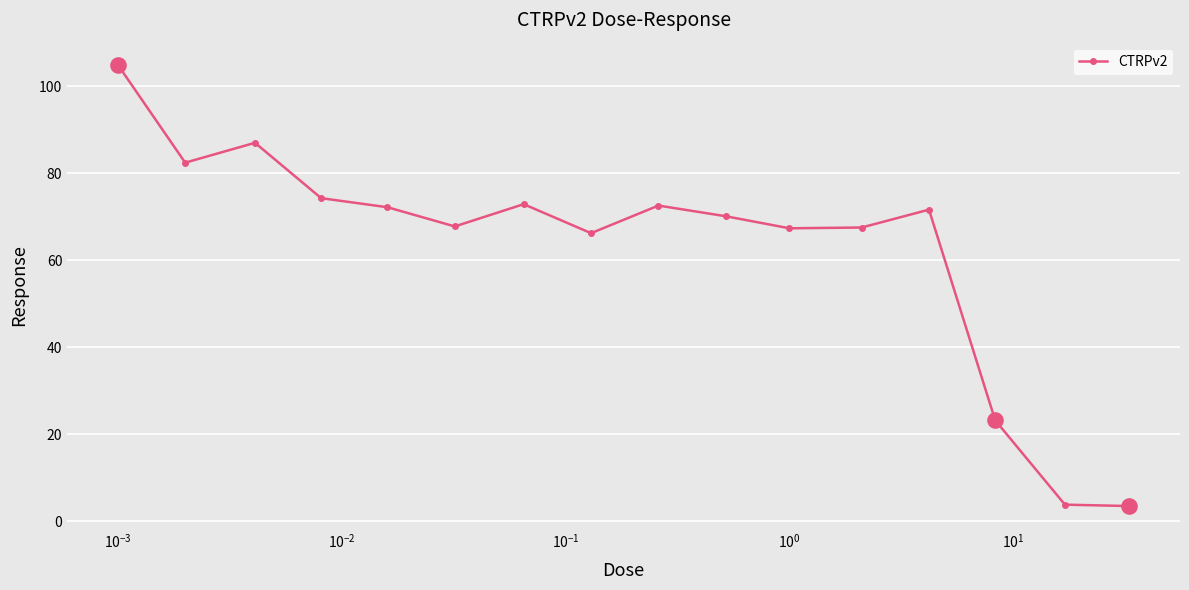

What is the smallest value displayed?

3.5